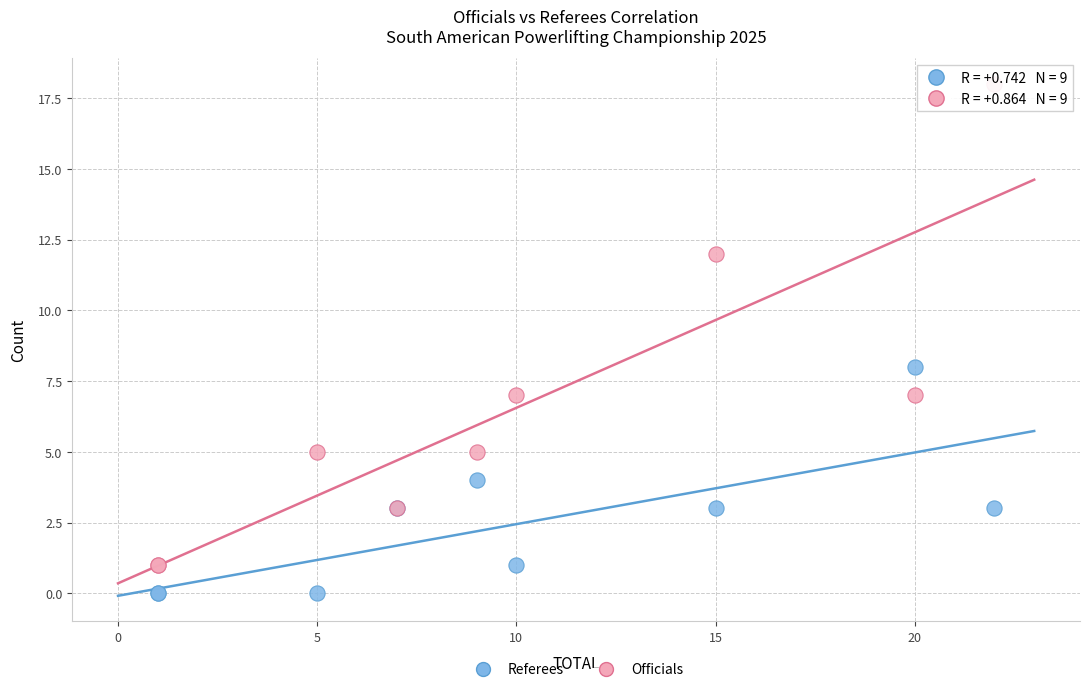

Across all series, what Y value is closest to 9?

8